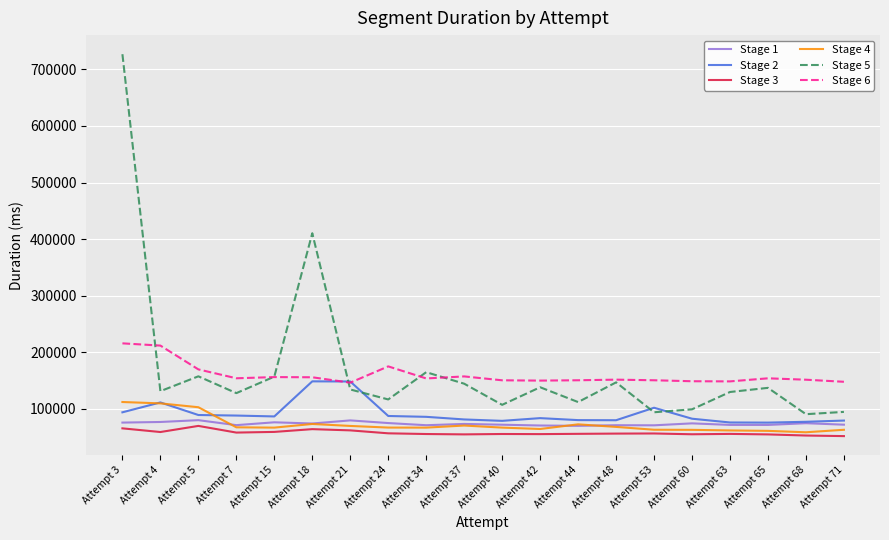

True or false: Stage 1 and Stage 6 cross at least once.

False